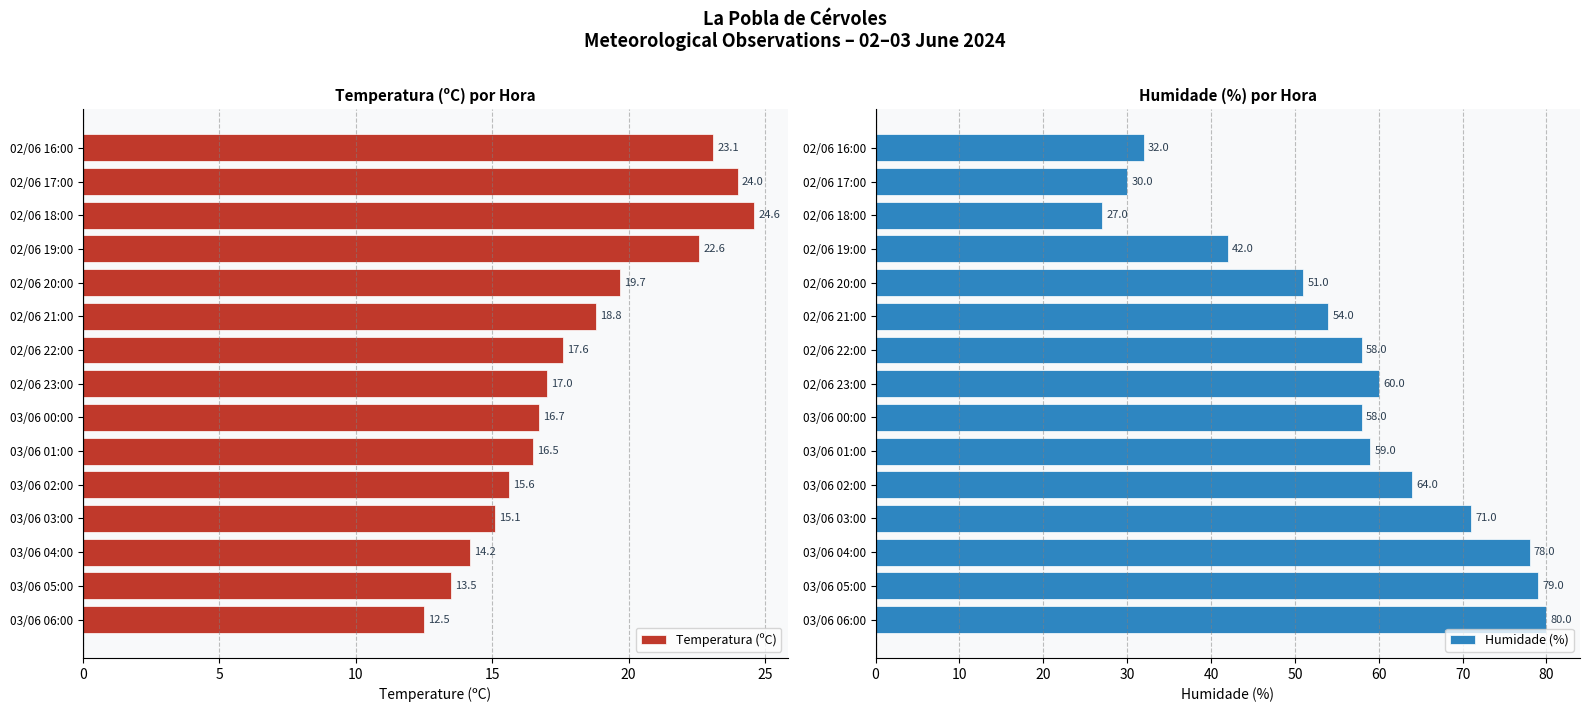

Rank the series by their maximum value, from lowest to highest.

Temperatura (ºC), Humidade (%)